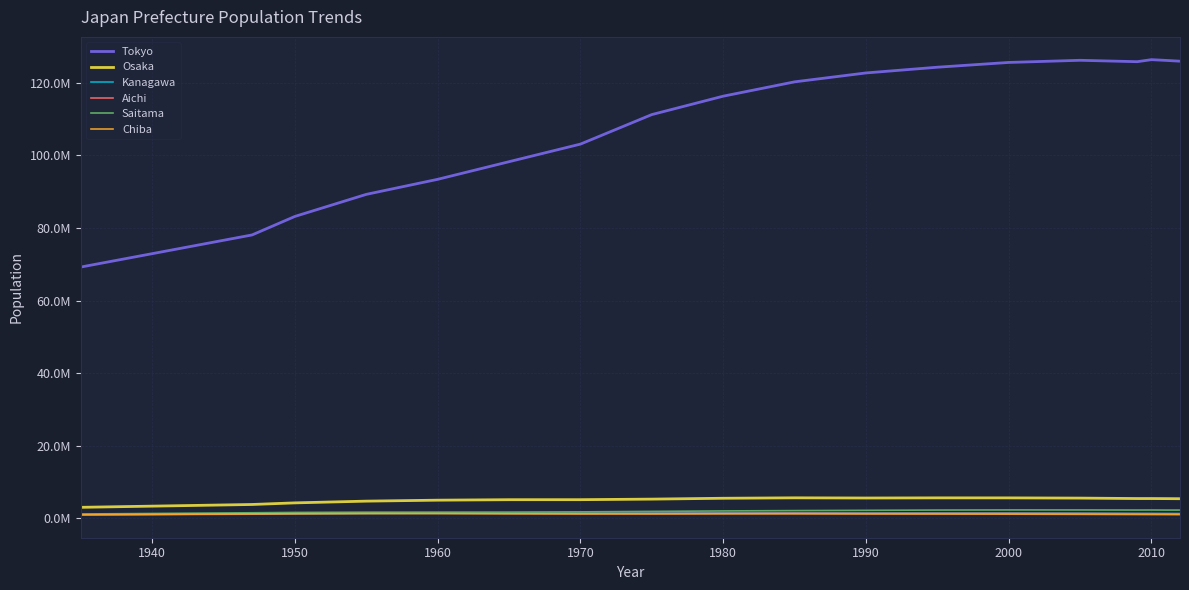

Which series has the widest spread of values?

Tokyo